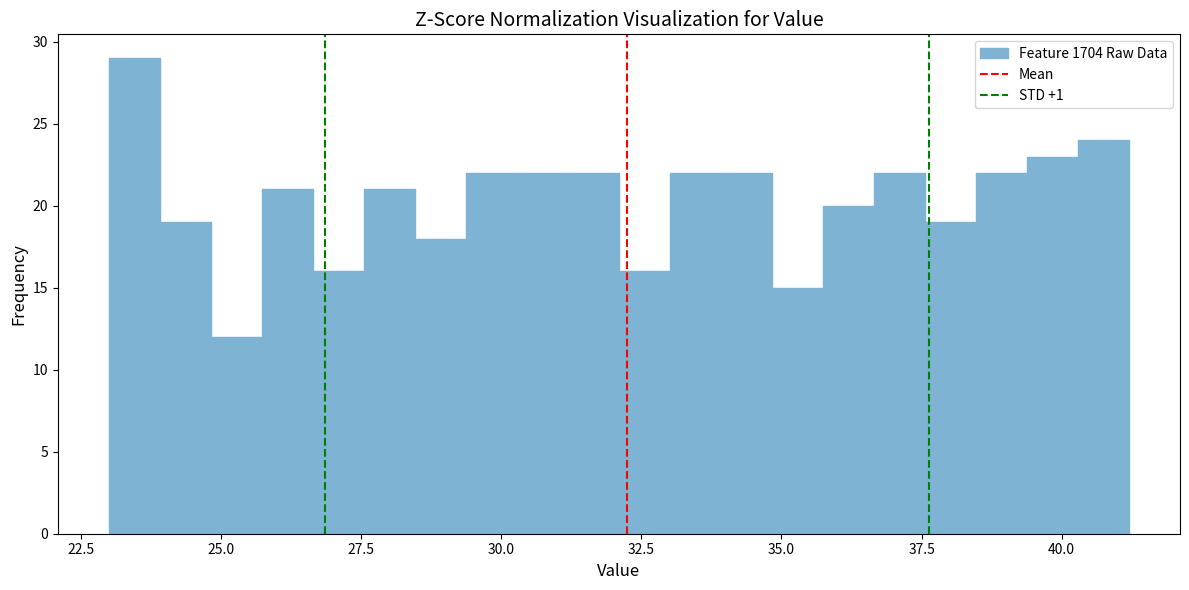

Around what value on the x-axis is the tallest bar? Give the approximate position of its centre, as read against the axis.

23.5